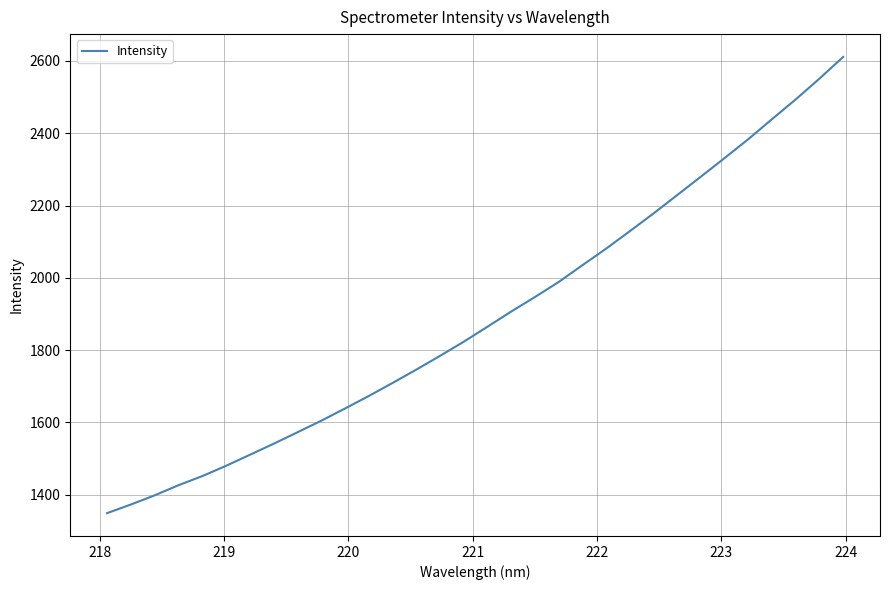

What is the difference between the maximum and minimum values?

1262.4